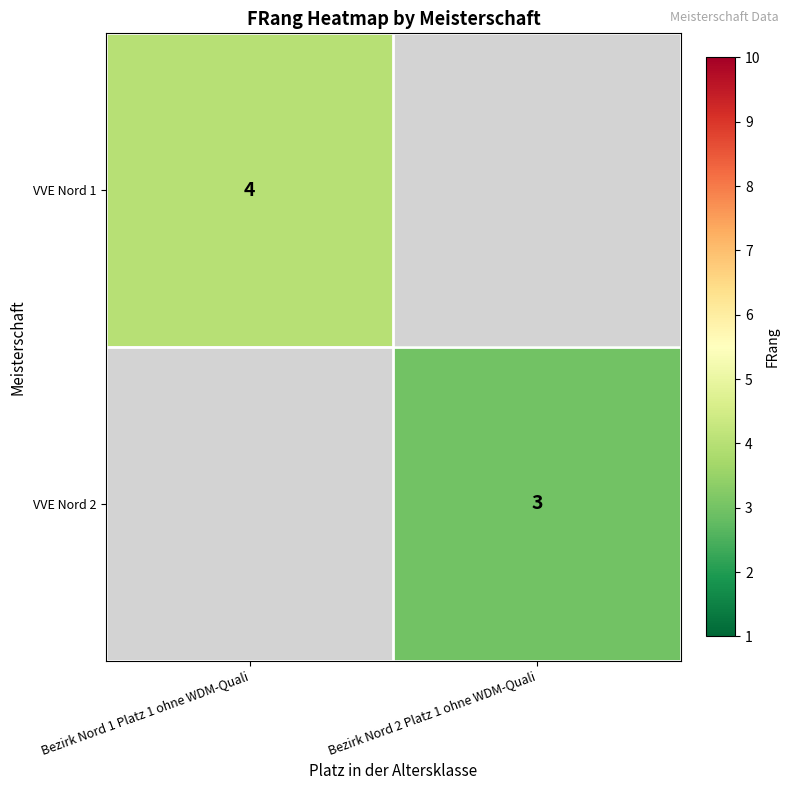

The VVE Nord 2 series shows 1 at Bezirk Nord 2 Platz 1 ohne WDM-Quali. True or false?

False